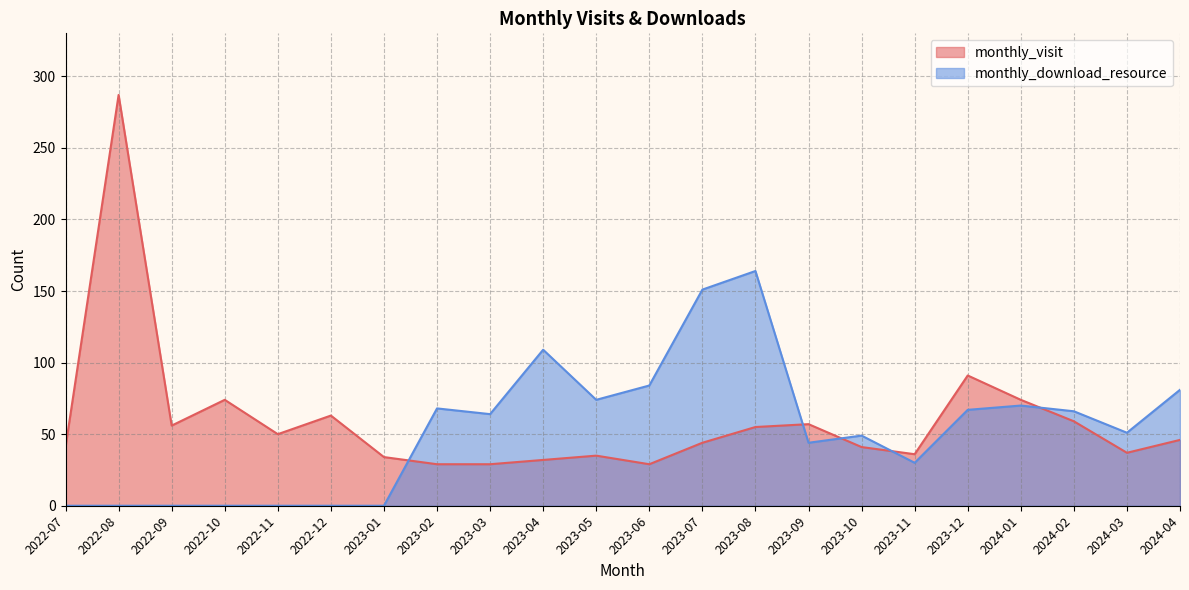

At which label is monthly_visit closest to 158?

2023-12